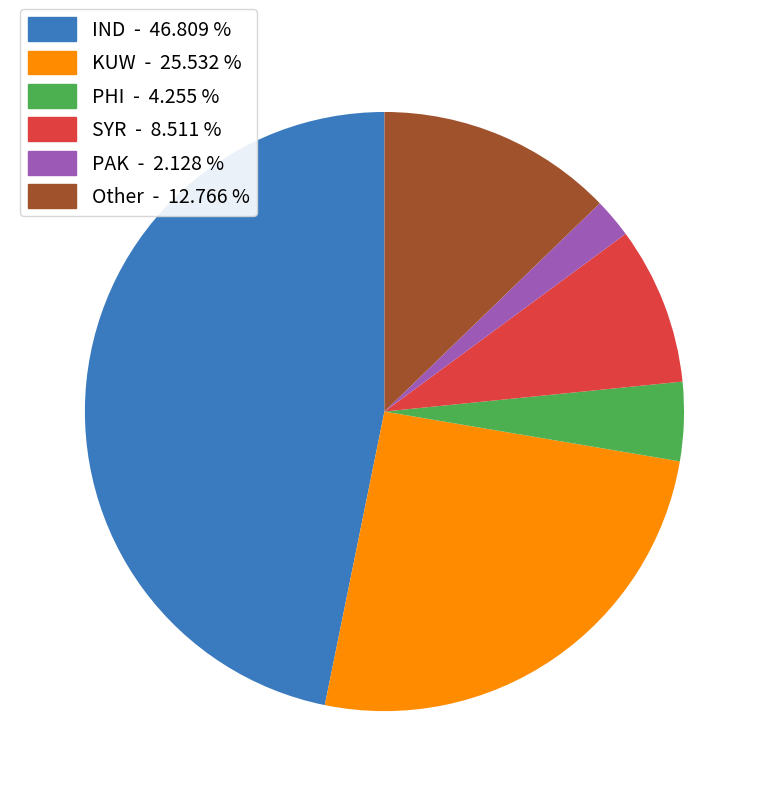

Which category has the biggest portion of the pie?

IND